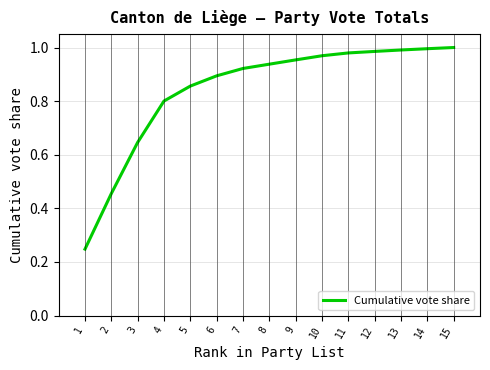

Between 2 and 8, which is larger?

8